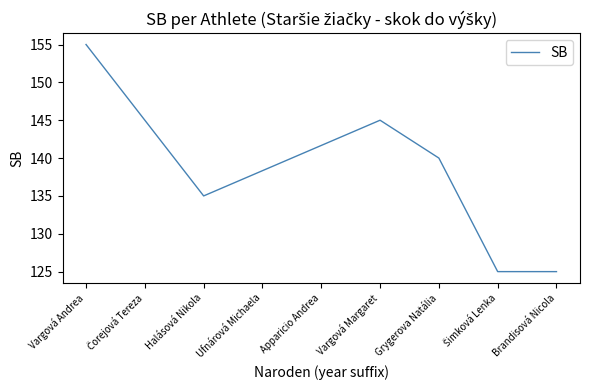

What is the ratio of the value at Brandisová Nicola to the value at Vargová Margaret?

0.9